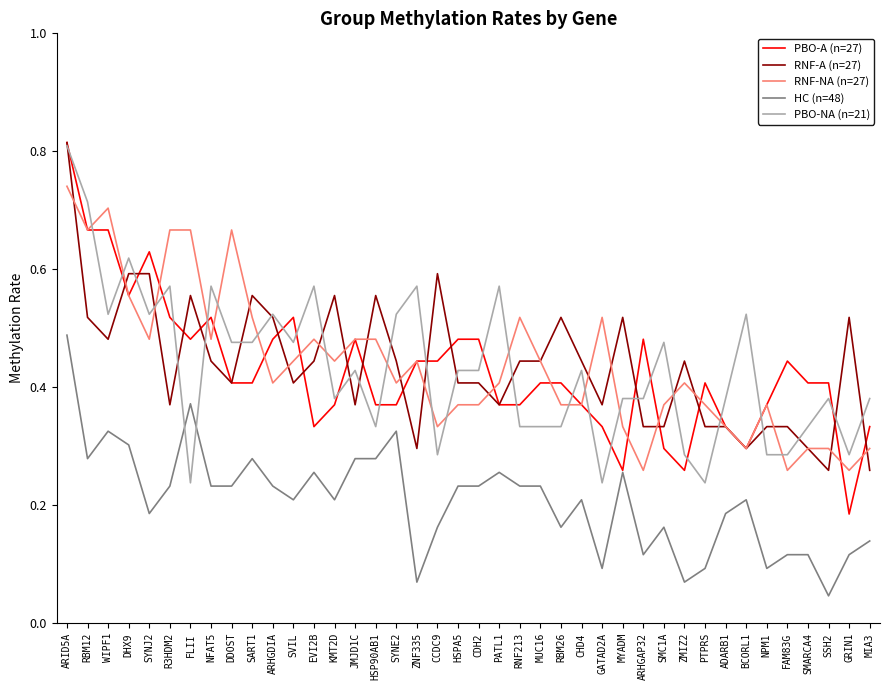

Which category has the lowest value across all series?

SSH2